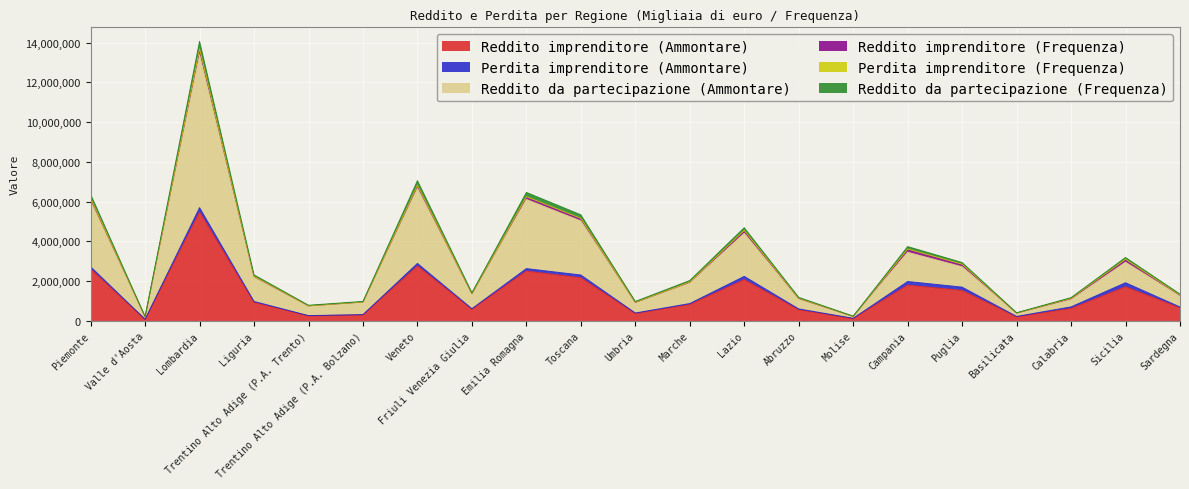

At which label does Reddito da partecipazione (Frequenza) first exceed 2034566?

Piemonte